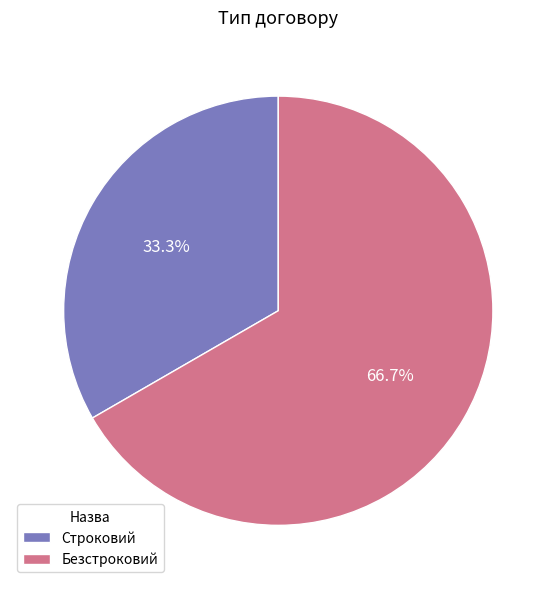

What is the largest slice in the pie chart?

Безстроковий